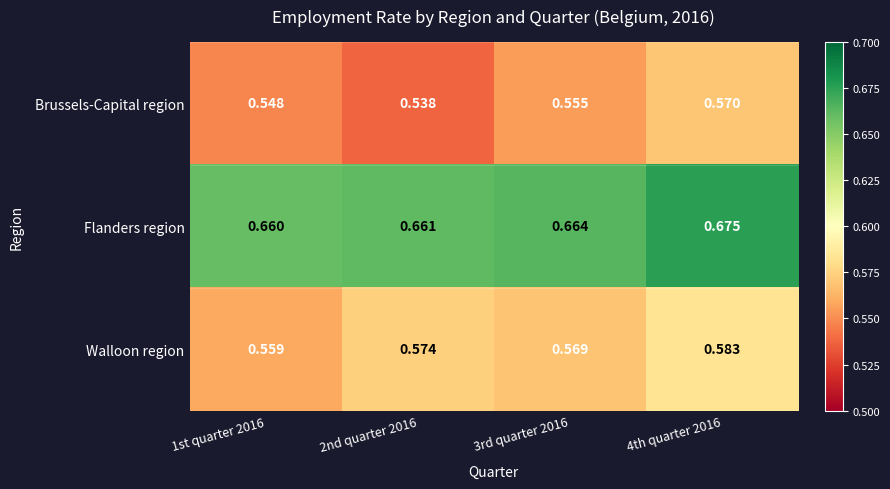

At 2nd quarter 2016, list the series in order from smallest to largest.

Brussels-Capital region, Walloon region, Flanders region